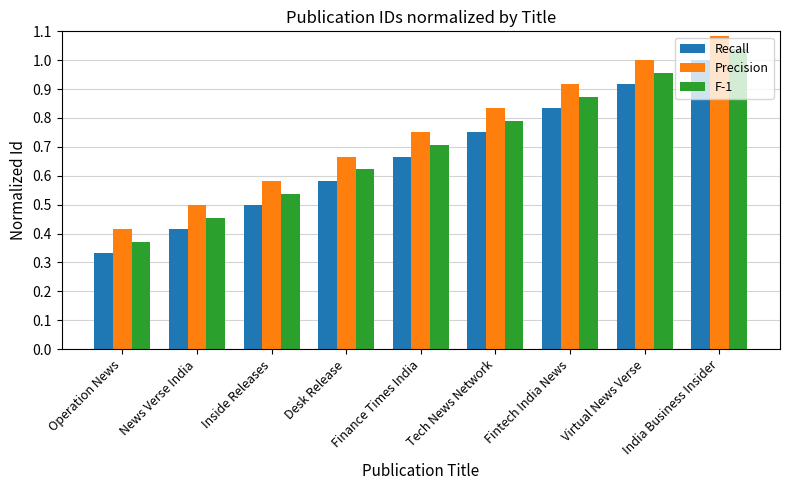

Are the bars grouped side by side (vs. stacked)?

Yes